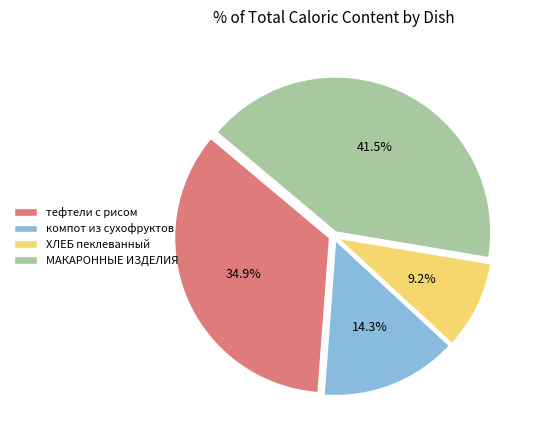

Does any single category account for the majority?

No